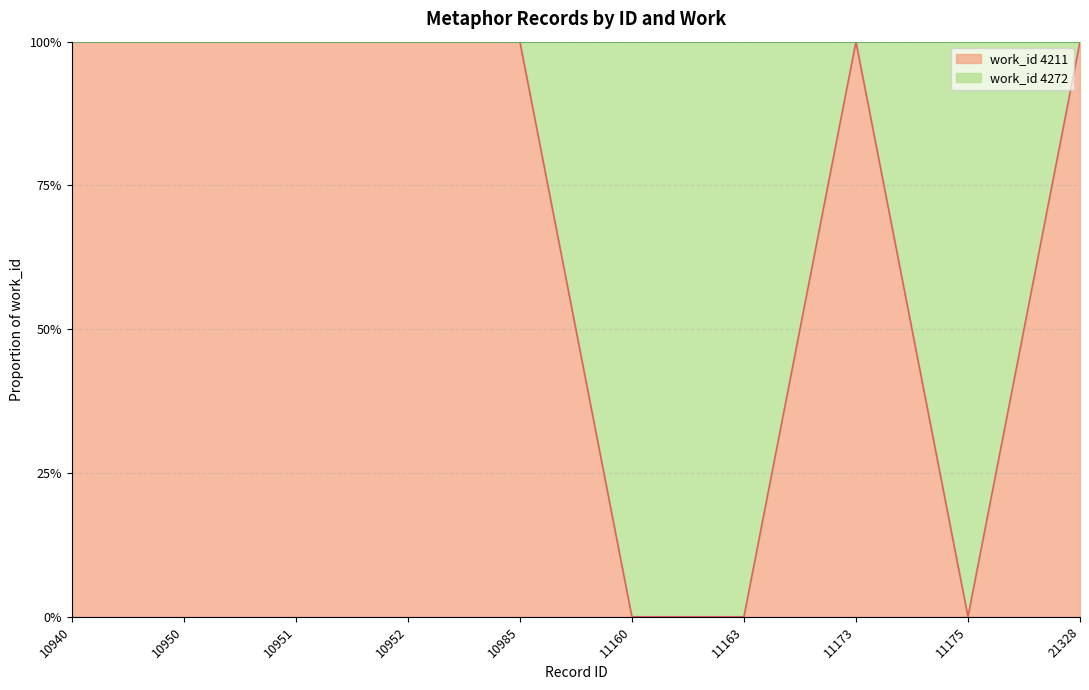

What is the sum of all values?

7